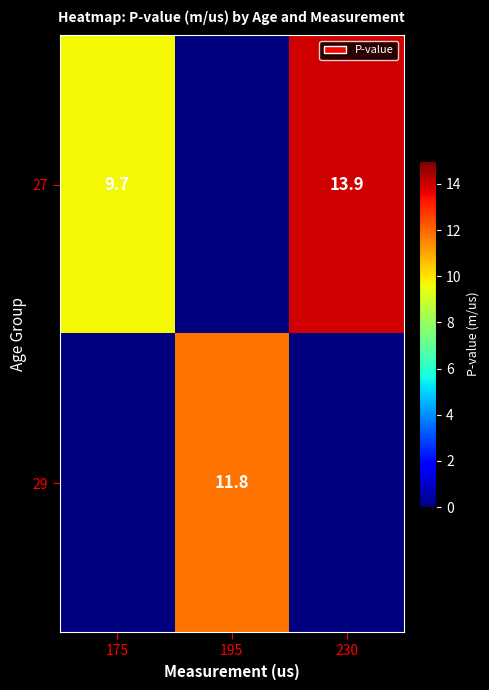

The value of 29 at 195 is 2.5. True or false?

False